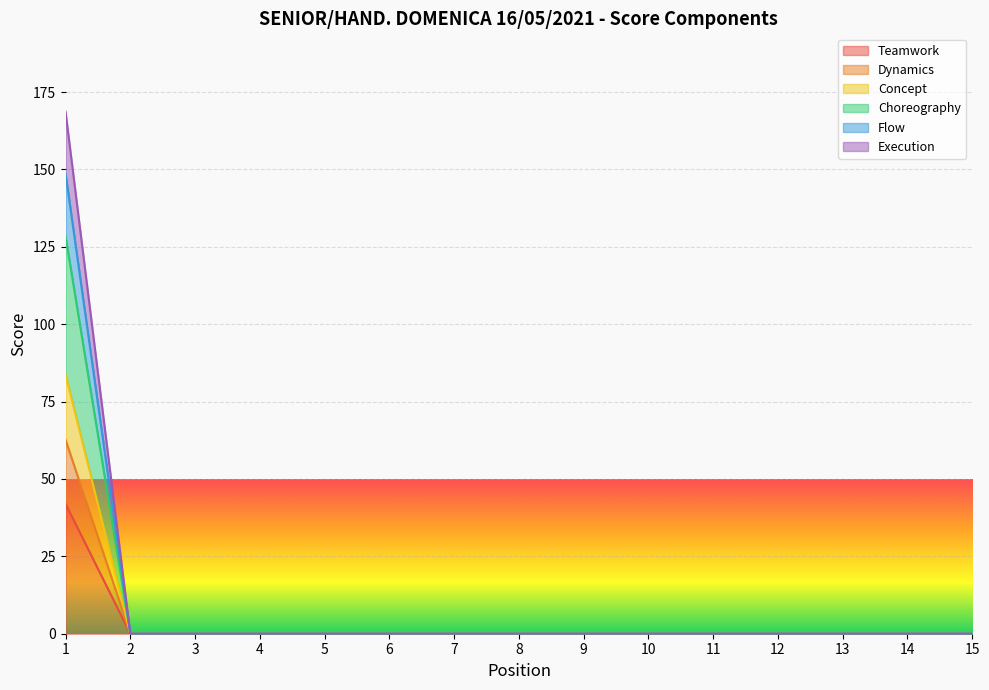

What are all the series names shown in the legend?

Teamwork, Dynamics, Concept, Choreography, Flow, Execution